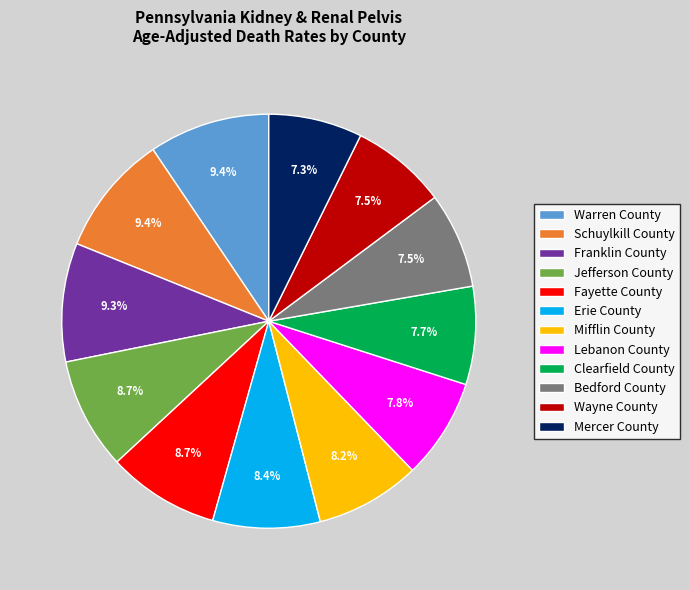

Does Warren County account for over 50% of the chart?

No